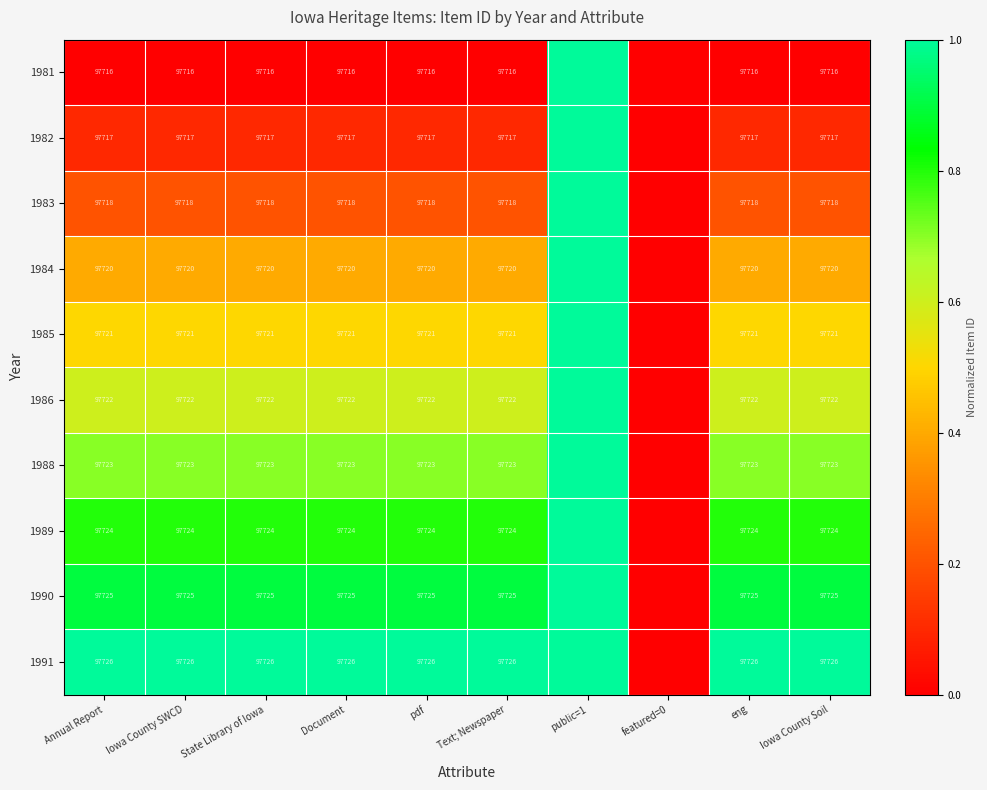

At how many categories does at least one series exceed 0?

9